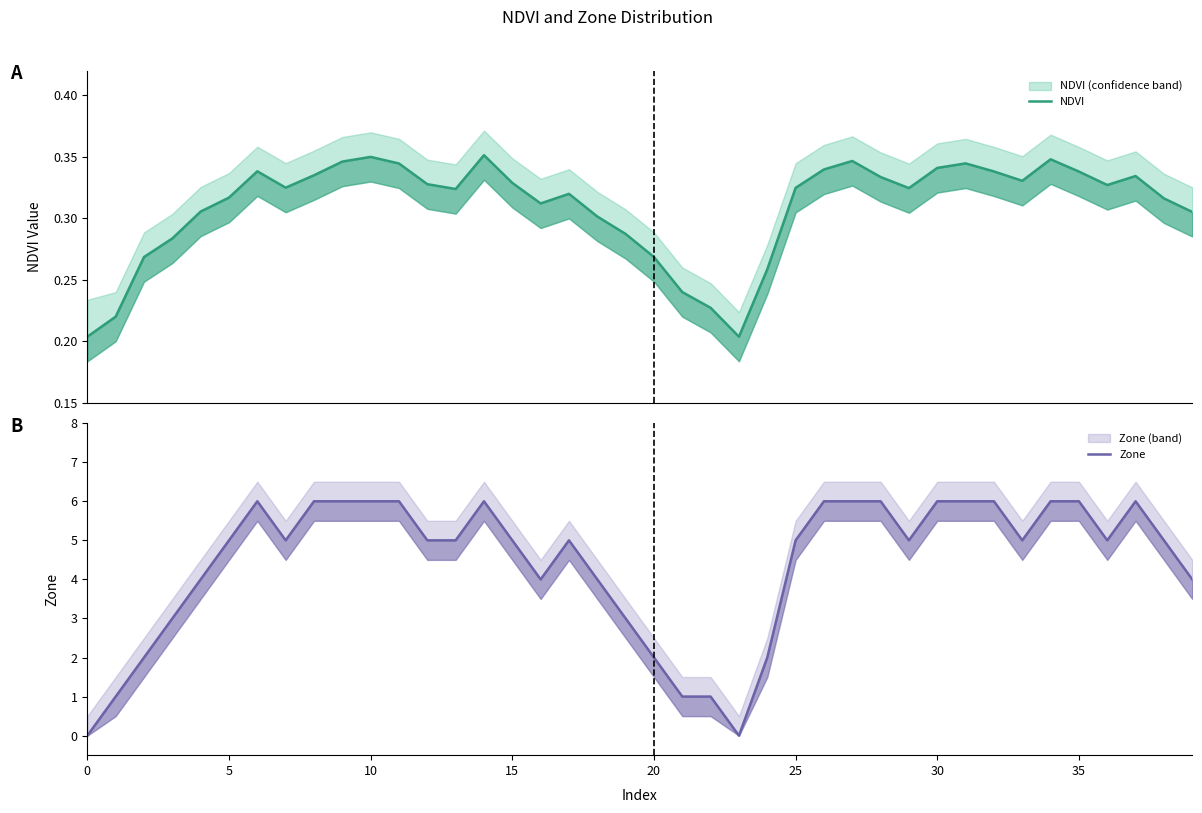

What is the lowest value of the NDVI series?

0.2